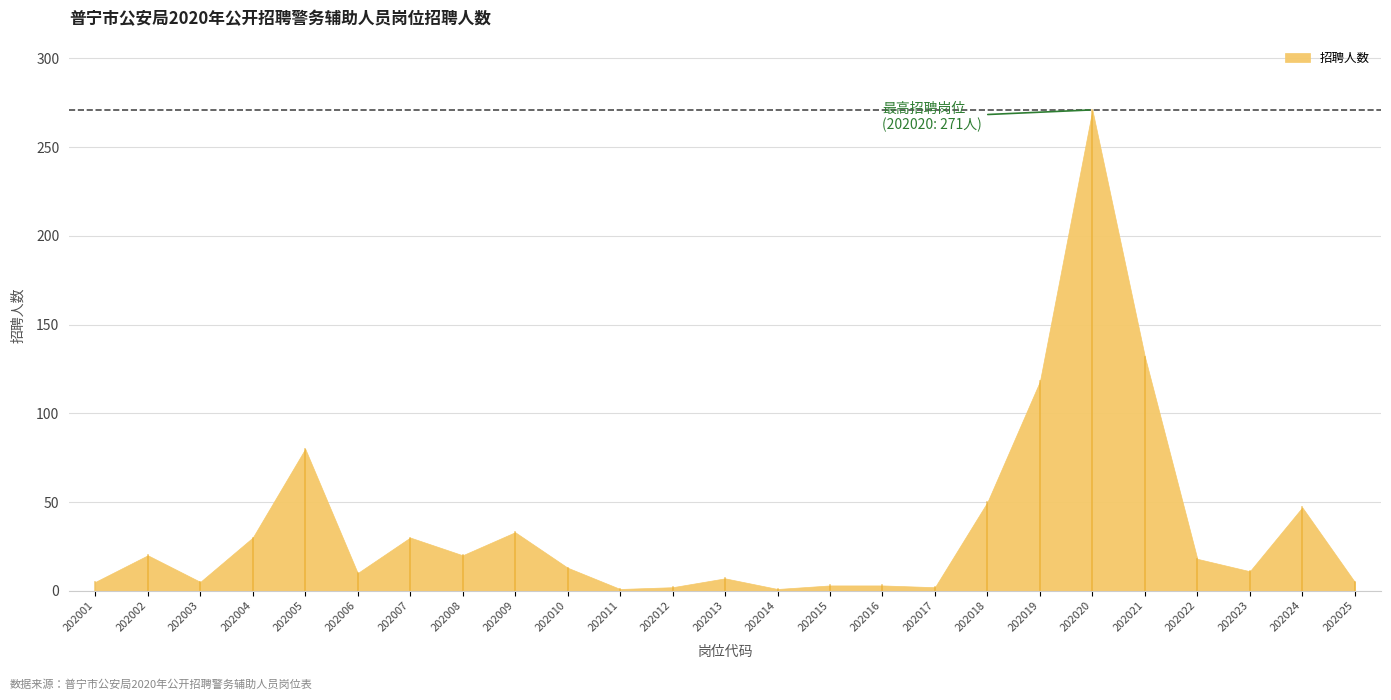

At which label does the data first exceed 13?

202002